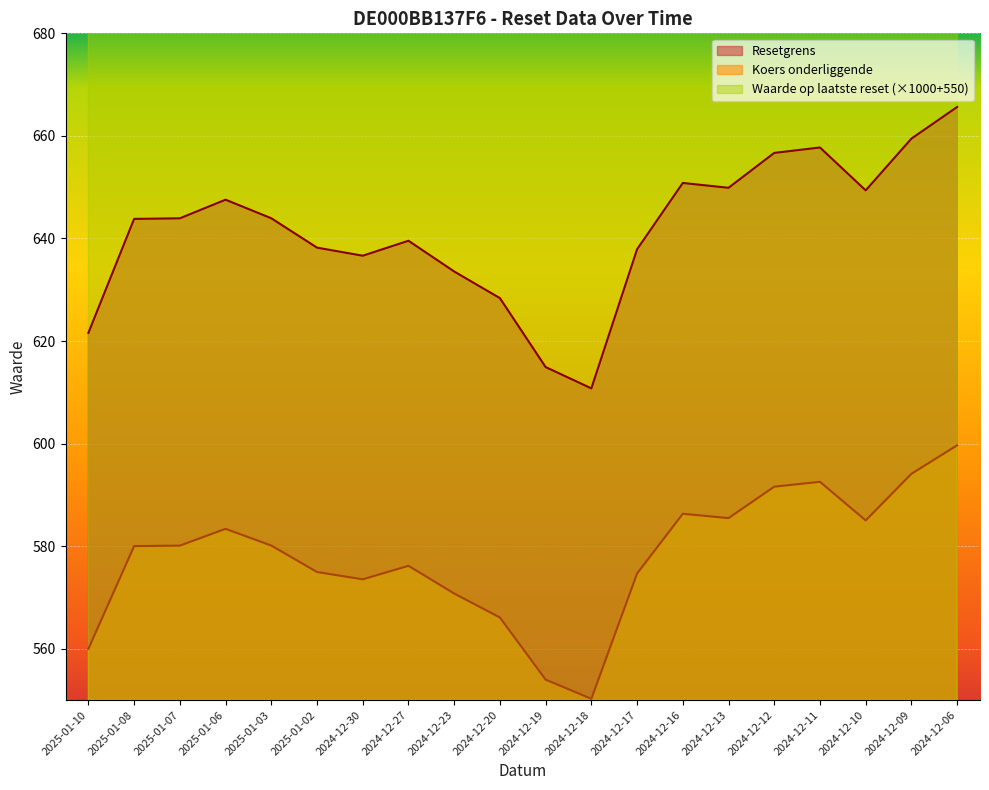

Where does the Koers onderliggende series first go above 580?

2025-01-08